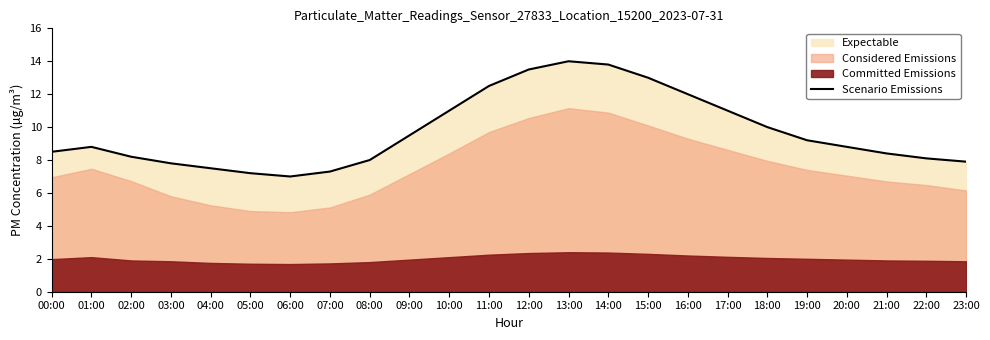

What is the maximum value shown in the chart?

14.0